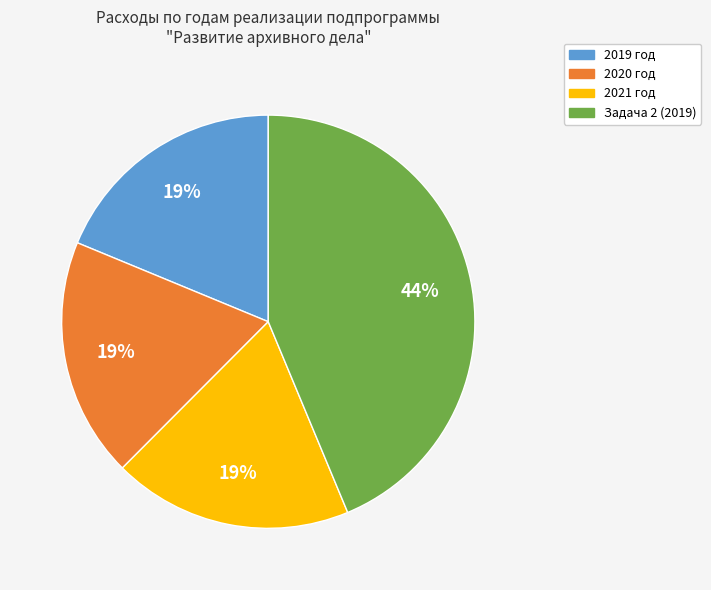

To the nearest percent, what is the average slice percentage?

25%